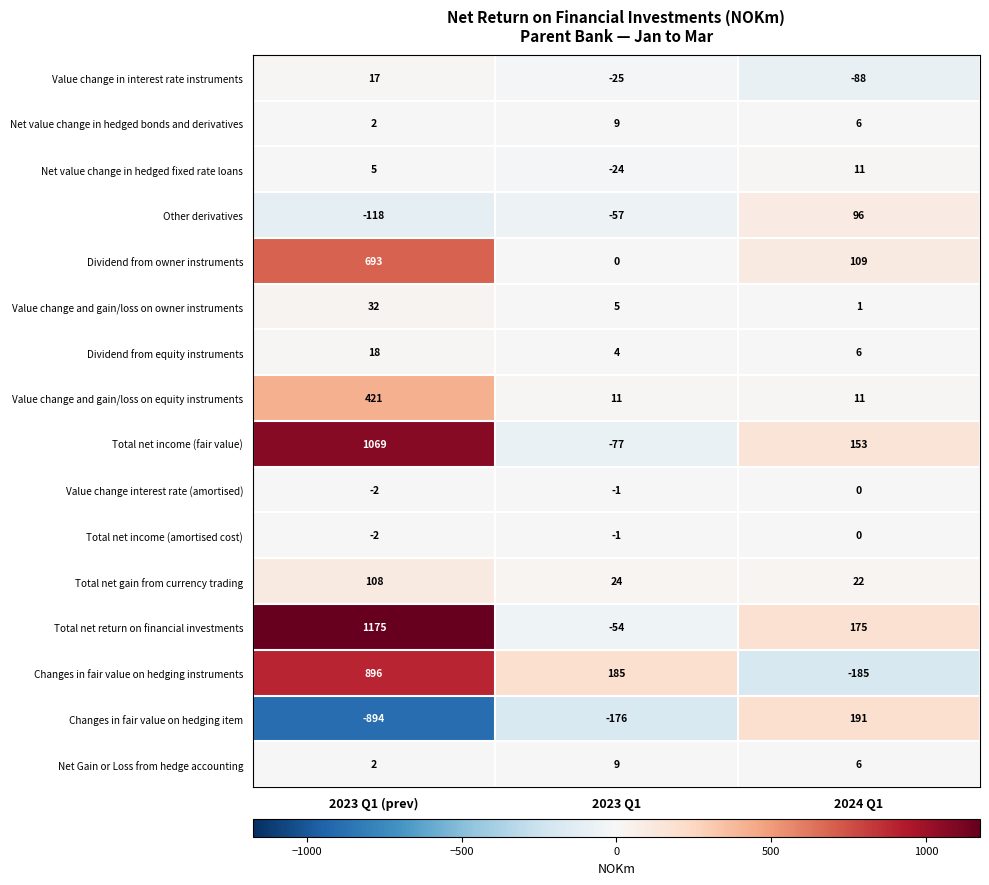

The value of Dividend from owner instruments at 2024 Q1 is 184. True or false?

False